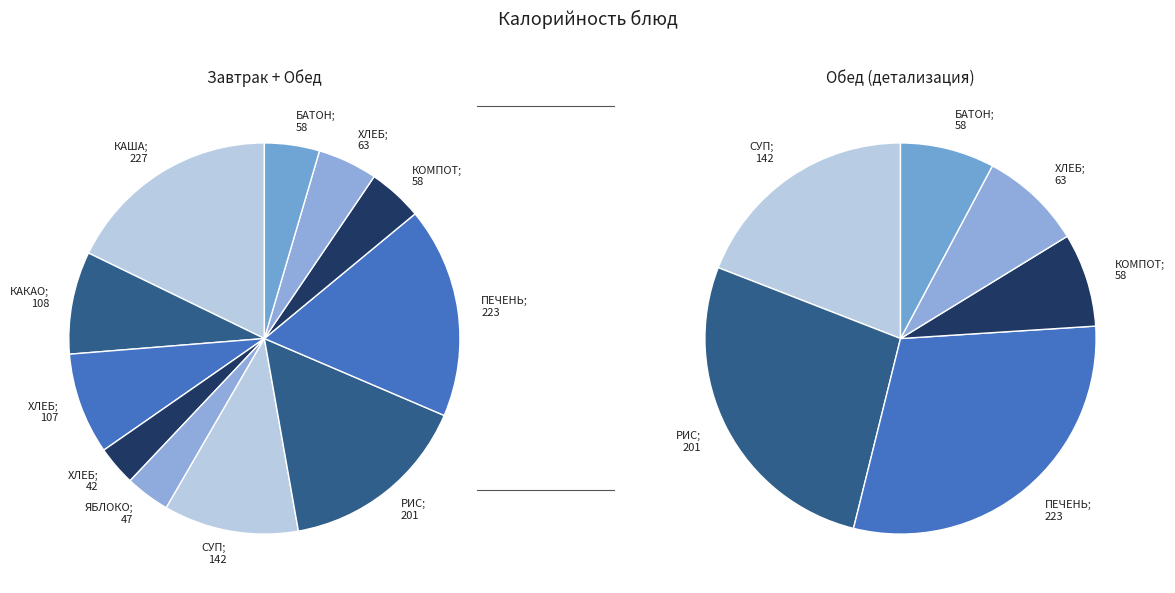

True or false: ХЛЕБ с сыром accounts for 1% of the total.

False